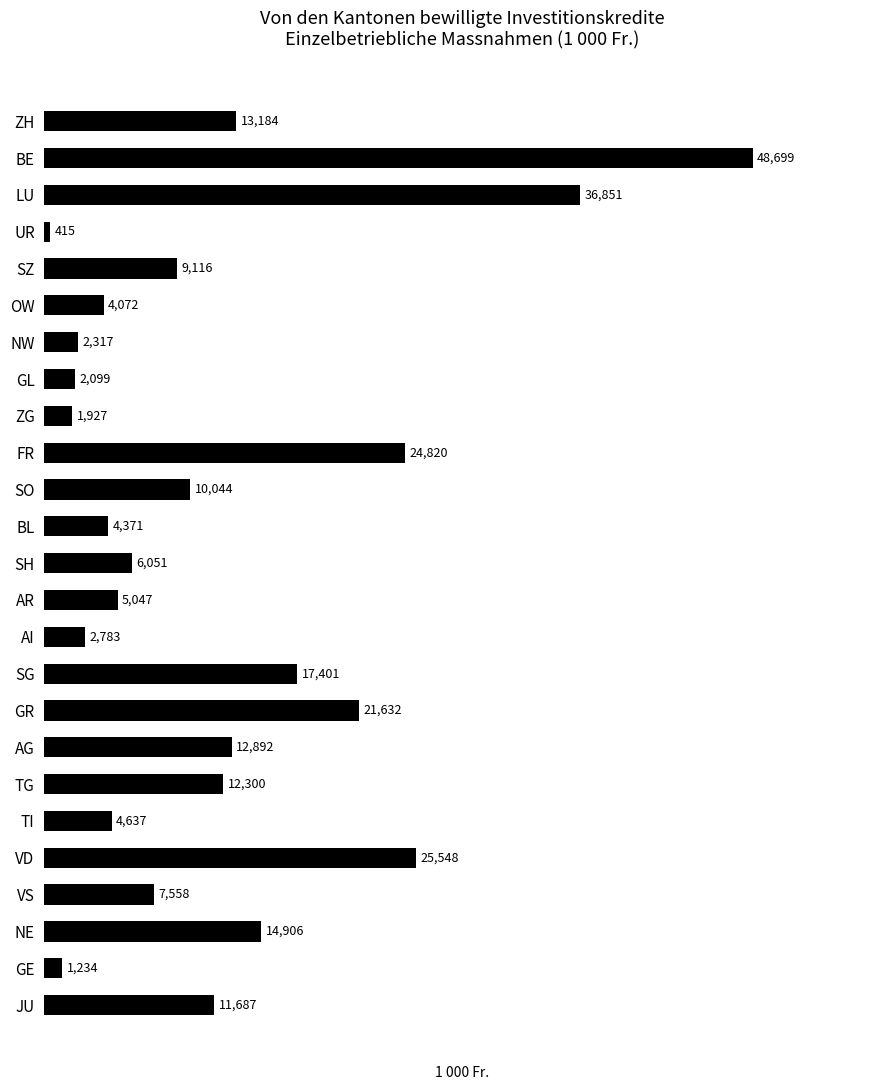

Are the bars grouped side by side (vs. stacked)?

No